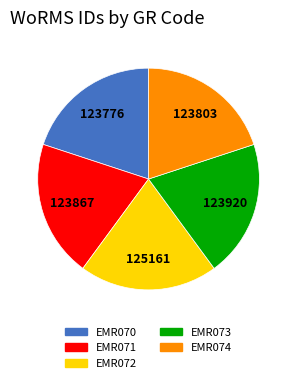

Approximately how many times larger is the value at EMR072 compared to EMR071?

1.0